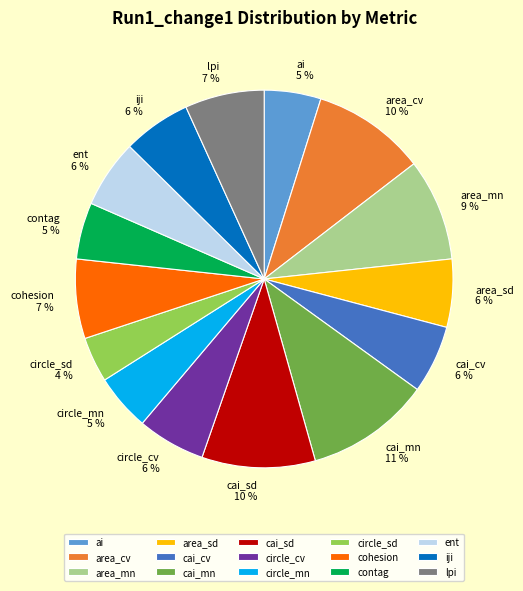

Is there a majority slice in this chart?

No